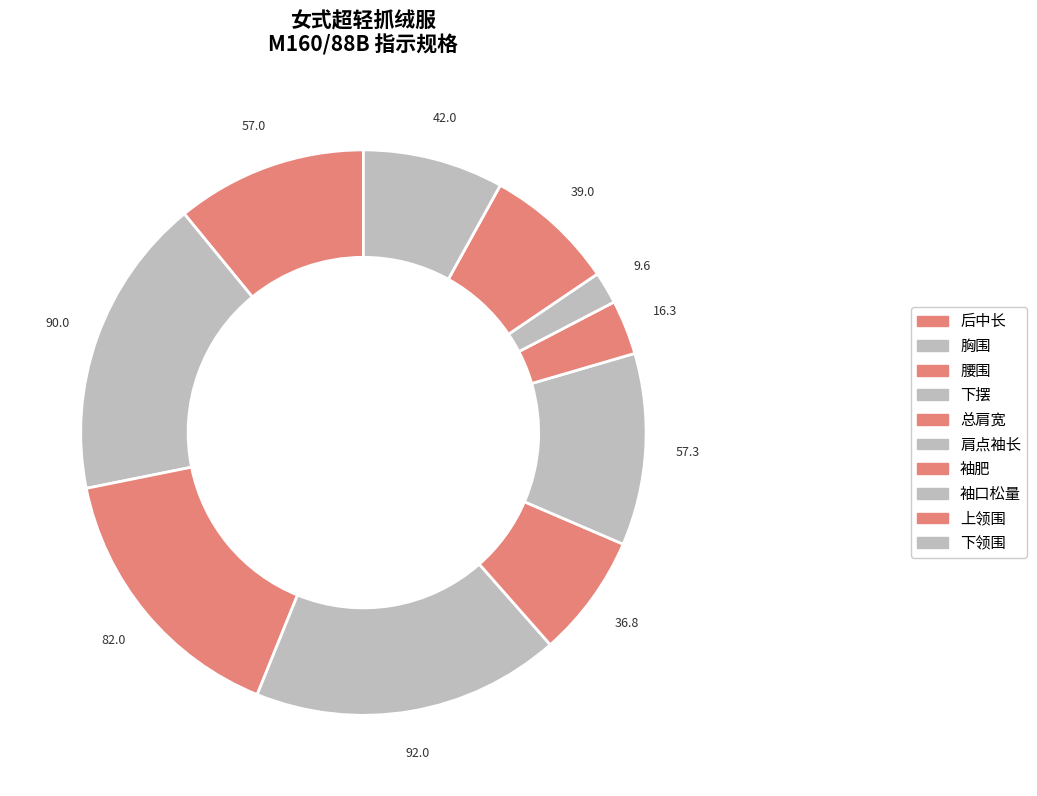

Approximately how many times larger is the value at 腰围 compared to 下摆?

0.9